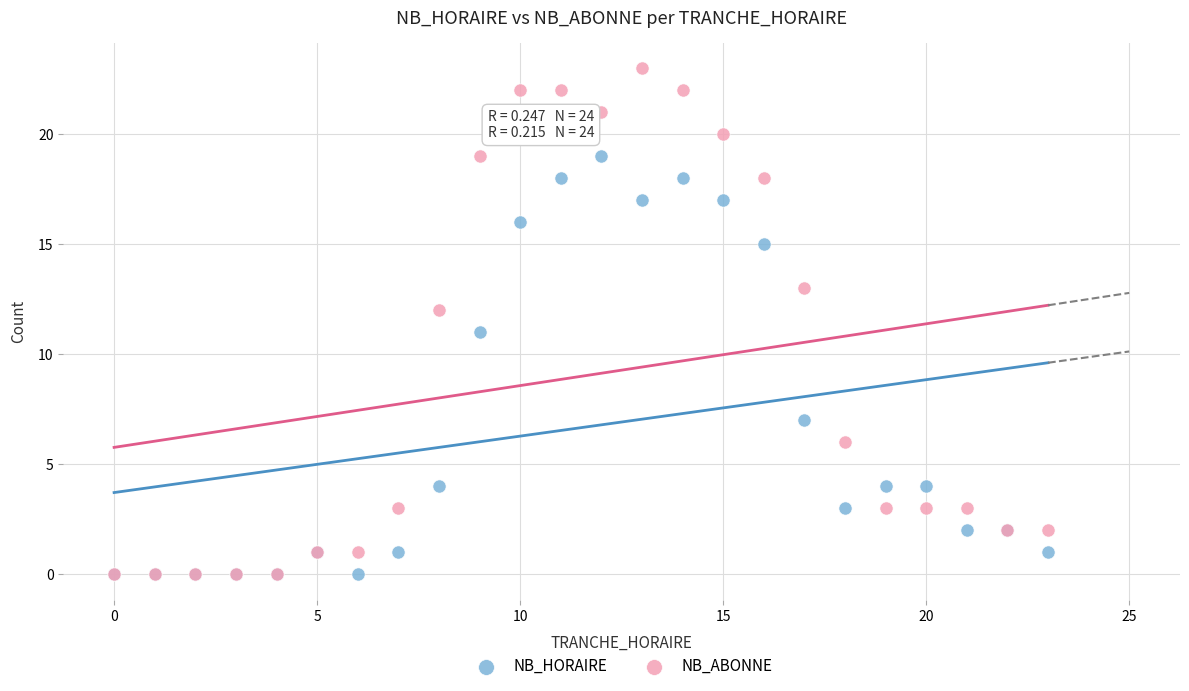

Which series contains the highest Y value?

NB_ABONNE